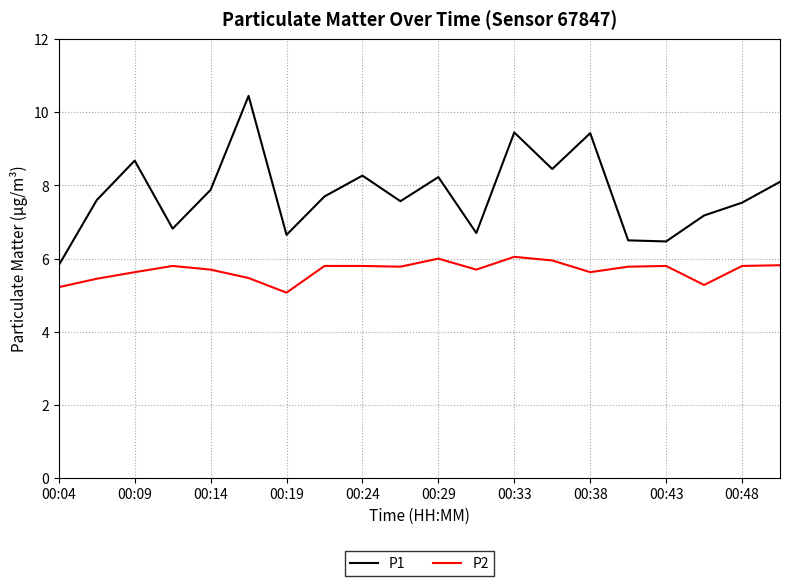

Which series has the largest total across all categories?

P1